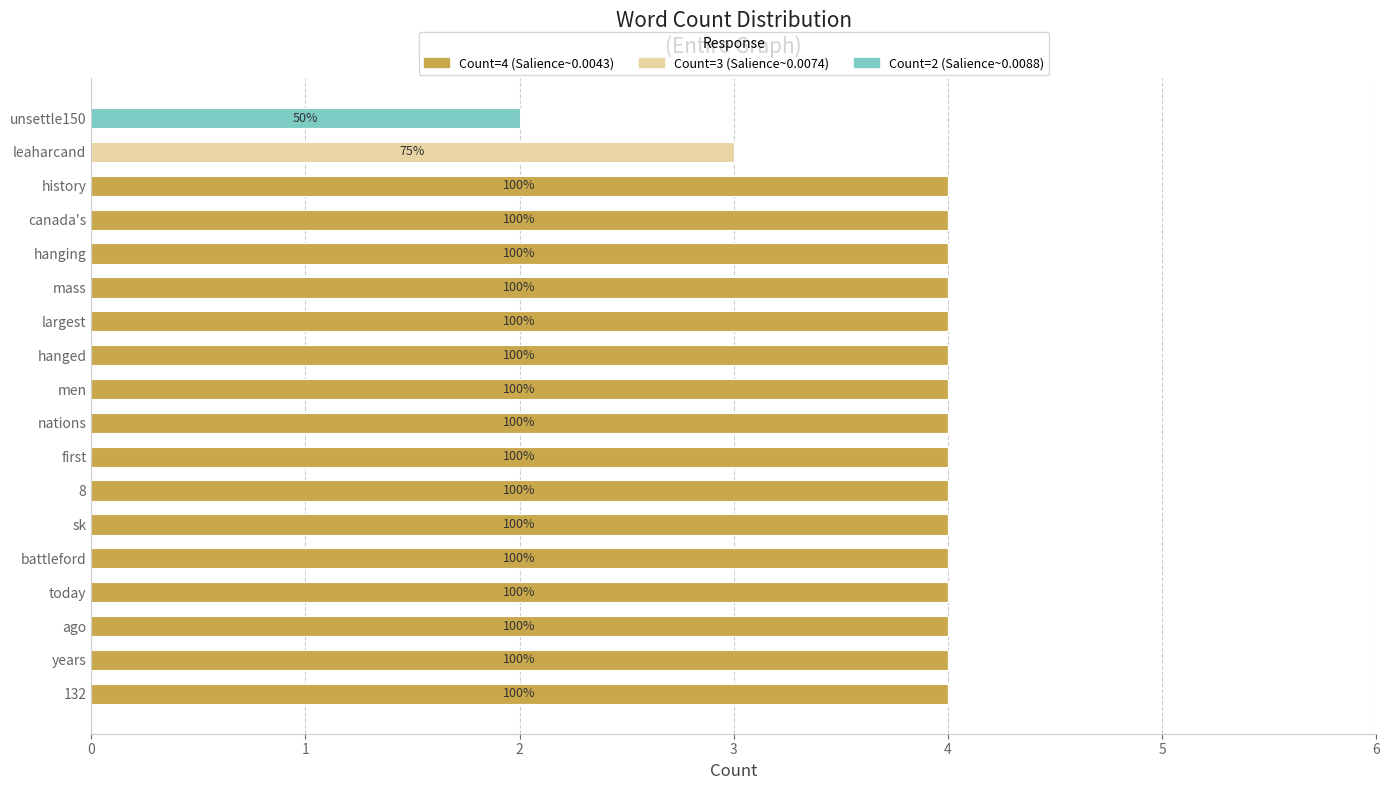

The Count=4 (Salience~0.0043) series shows 4 at men. True or false?

True